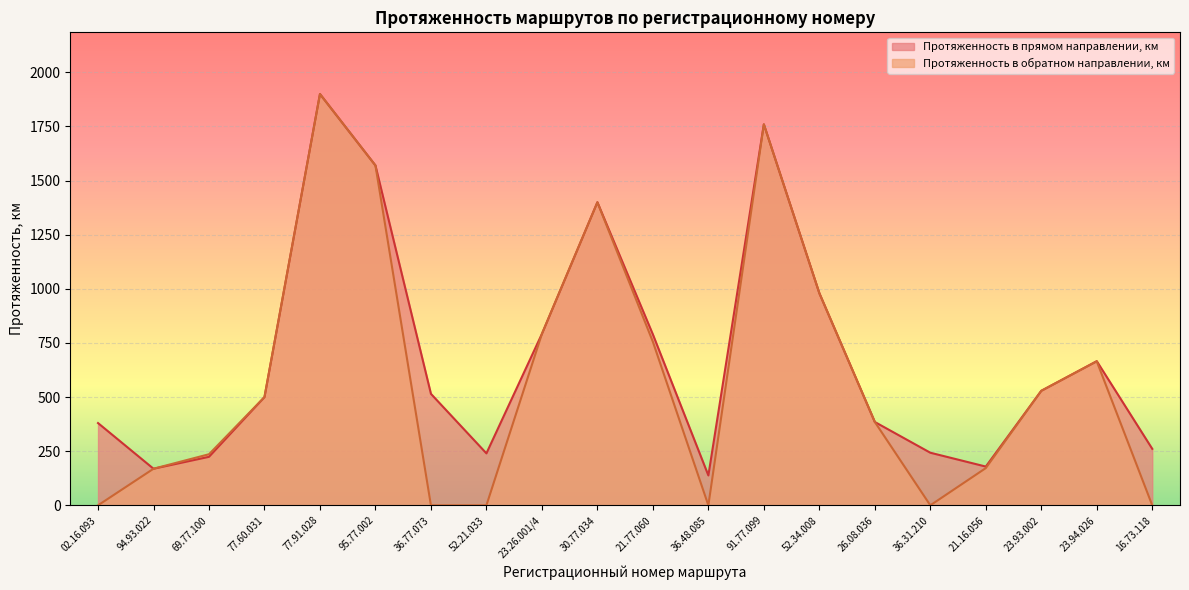

Reading left to right, transcribe all the data shown in this chart.

Протяженность в прямом направлении, км: 380.0	169.0	224.0	500.0	1900.0	1570.0	515.0	240.0	792.0	1400.0	789.5	138.0	1760.0	980.0	385.0	243.0	179.0	529.0	666.0	260.9
Протяженность в обратном направлении, км: 0.0	169.0	236.0	500.0	1900.0	1570.0	0.0	0.0	792.0	1400.0	755.5	0.0	1760.0	980.0	385.0	0.0	172.0	529.0	665.0	0.0